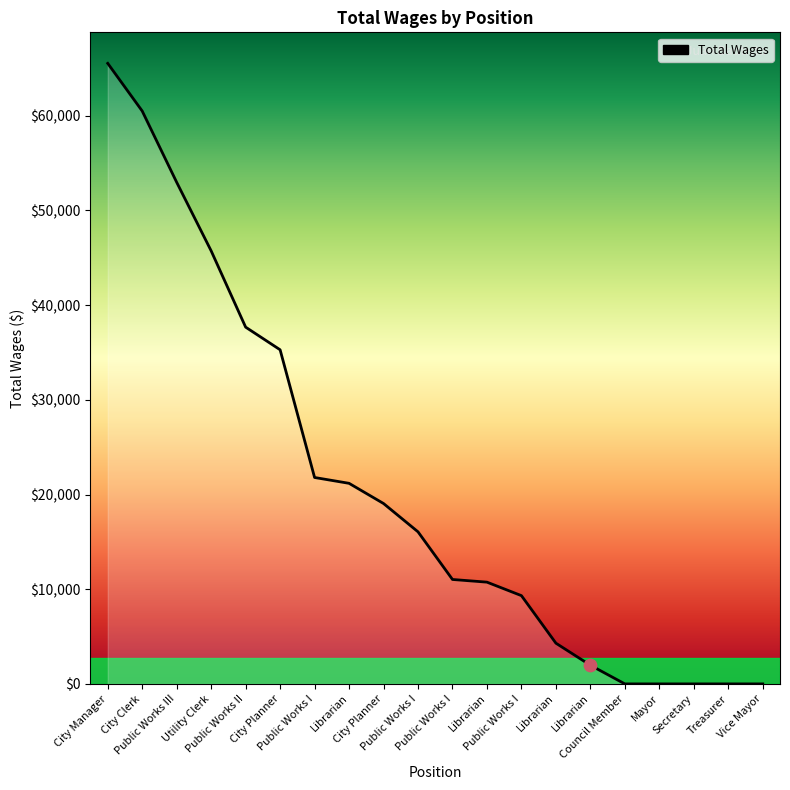

Between Vice Mayor and Public Works II, which is larger?

Public Works II